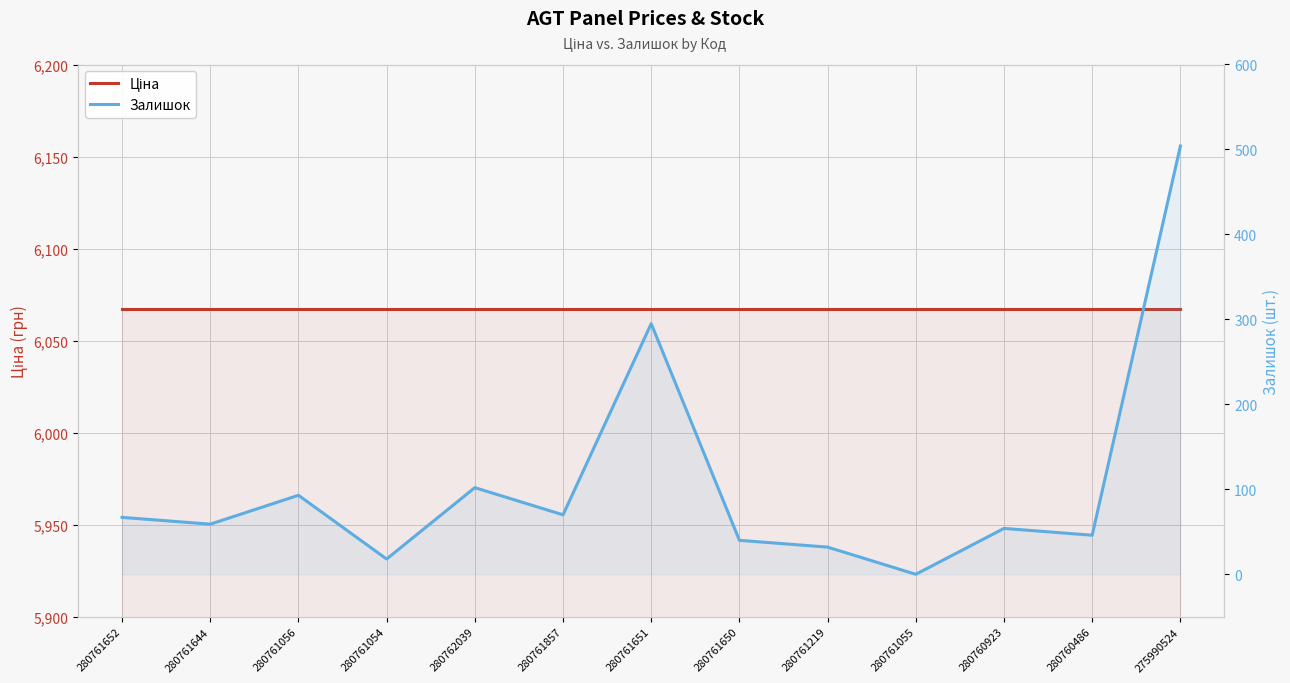

At which category does Залишок reach its first local peak?

280761056